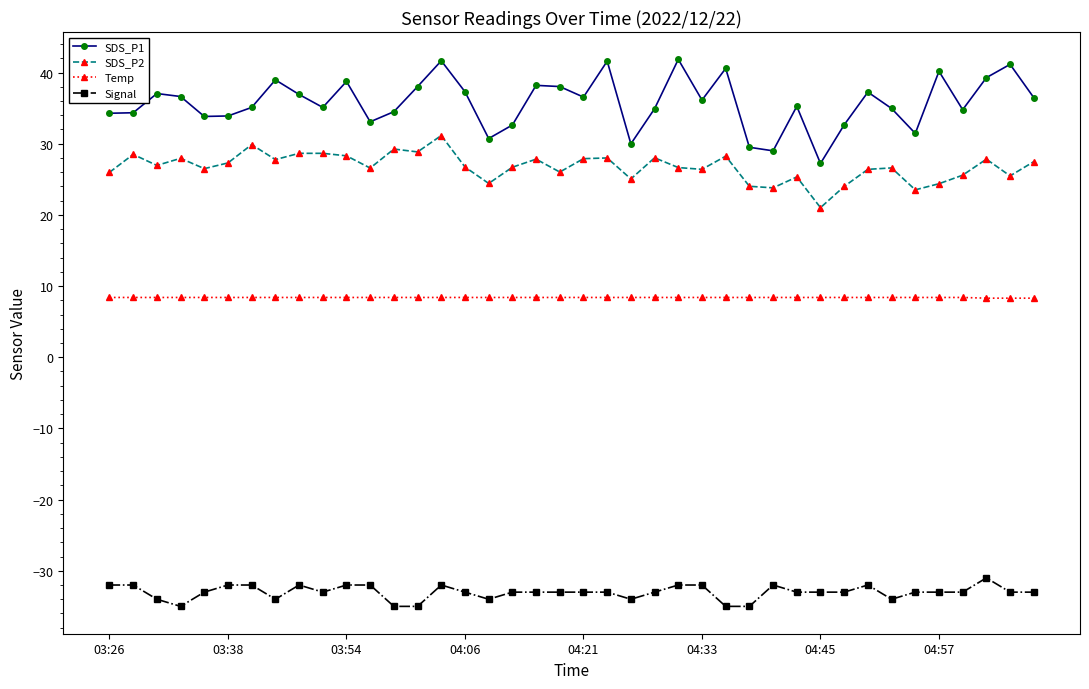

What is the lowest value of the SDS_P1 series?

27.2